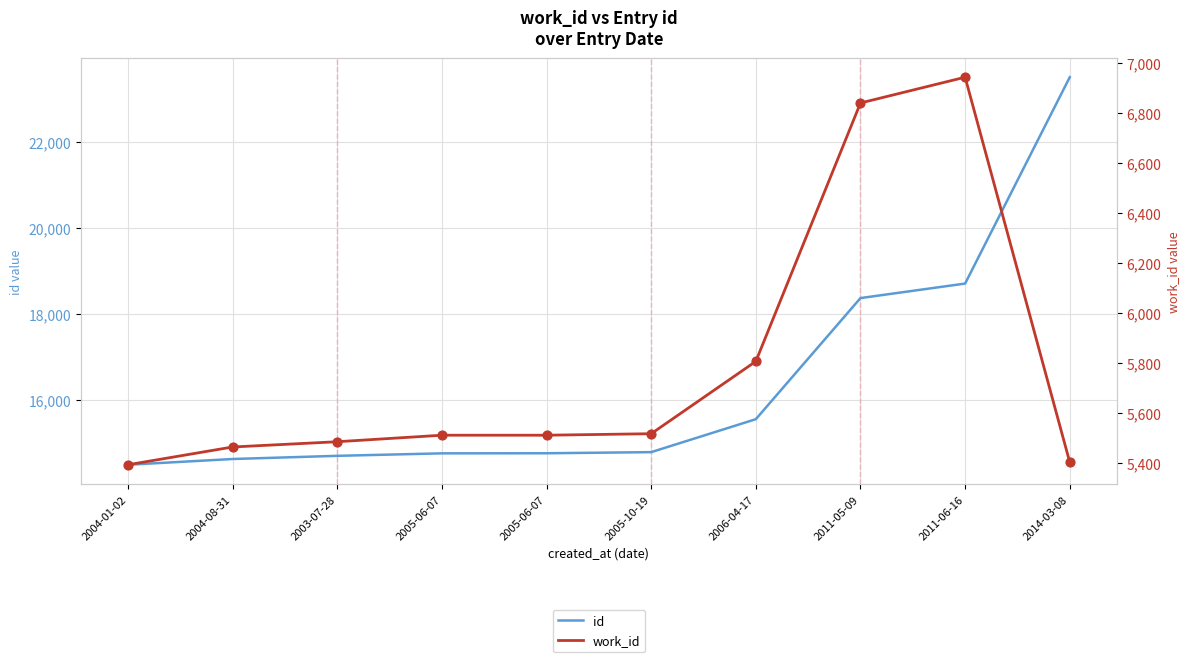

What is the total value across all series at 2014-03-08?

28921